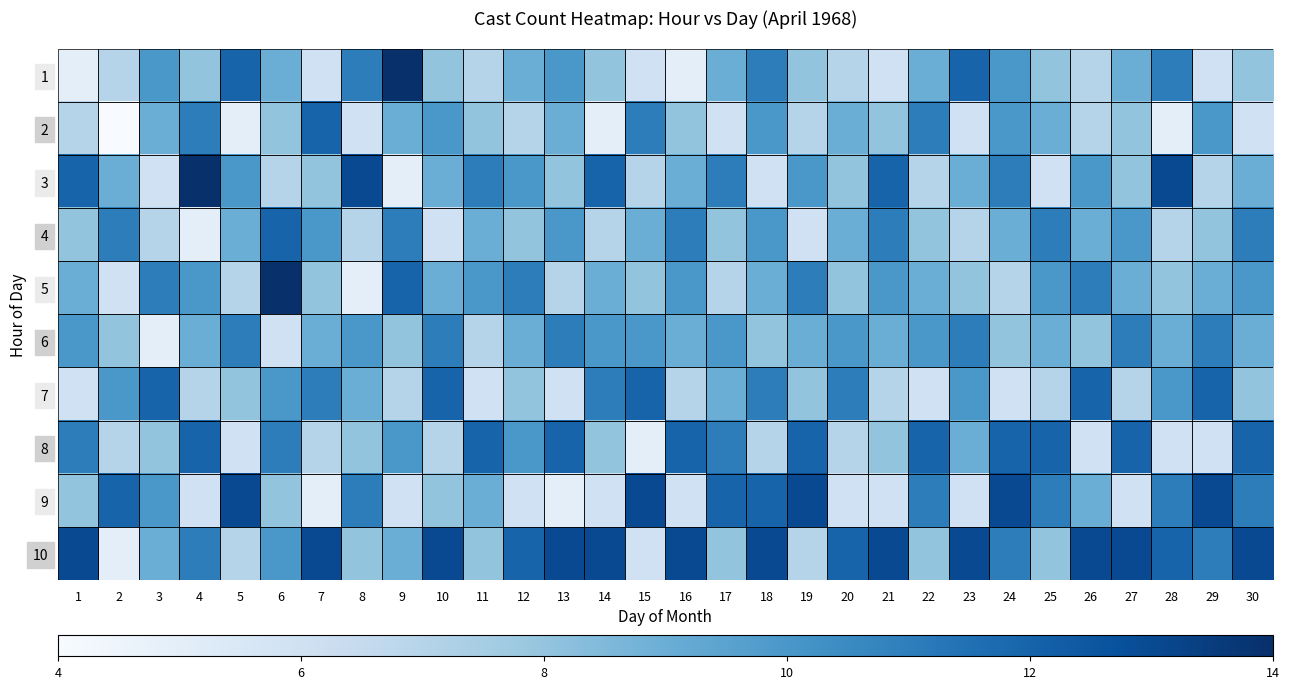

Reading left to right, what are all the values shown in this chart?

1: 1=5	2=7	3=10	4=8	5=12	6=9	7=6	8=11	9=14	10=8	11=7	12=9	13=10	14=8	15=6	16=5	17=9	18=11	19=8	20=7	21=6	22=9	23=12	24=10	25=8	26=7	27=9	28=11	29=6	30=8
2: 1=7	2=4	3=9	4=11	5=5	6=8	7=12	8=6	9=9	10=10	11=8	12=7	13=9	14=5	15=11	16=8	17=6	18=10	19=7	20=9	21=8	22=11	23=6	24=10	25=9	26=7	27=8	28=5	29=10	30=6
3: 1=12	2=9	3=6	4=14	5=10	6=7	7=8	8=13	9=5	10=9	11=11	12=10	13=8	14=12	15=7	16=9	17=11	18=6	19=10	20=8	21=12	22=7	23=9	24=11	25=6	26=10	27=8	28=13	29=7	30=9
4: 1=8	2=11	3=7	4=5	5=9	6=12	7=10	8=7	9=11	10=6	11=9	12=8	13=10	14=7	15=9	16=11	17=8	18=10	19=6	20=9	21=11	22=8	23=7	24=9	25=11	26=9	27=10	28=7	29=8	30=11
5: 1=9	2=6	3=11	4=10	5=7	6=14	7=8	8=5	9=12	10=9	11=10	12=11	13=7	14=9	15=8	16=10	17=7	18=9	19=11	20=8	21=10	22=9	23=8	24=7	25=10	26=11	27=9	28=8	29=9	30=10
6: 1=10	2=8	3=5	4=9	5=11	6=6	7=9	8=10	9=8	10=11	11=7	12=9	13=11	14=10	15=10	16=9	17=10	18=8	19=9	20=10	21=9	22=10	23=11	24=8	25=9	26=8	27=11	28=9	29=11	30=9
7: 1=6	2=10	3=12	4=7	5=8	6=10	7=11	8=9	9=7	10=12	11=6	12=8	13=6	14=11	15=12	16=7	17=9	18=11	19=8	20=11	21=7	22=6	23=10	24=6	25=7	26=12	27=7	28=10	29=12	30=8
8: 1=11	2=7	3=8	4=12	5=6	6=11	7=7	8=8	9=10	10=7	11=12	12=10	13=12	14=8	15=5	16=12	17=11	18=7	19=12	20=7	21=8	22=12	23=9	24=12	25=12	26=6	27=12	28=6	29=6	30=12
9: 1=8	2=12	3=10	4=6	5=13	6=8	7=5	8=11	9=6	10=8	11=9	12=6	13=5	14=6	15=13	16=6	17=12	18=12	19=13	20=6	21=6	22=11	23=6	24=13	25=11	26=9	27=6	28=11	29=13	30=11
10: 1=13	2=5	3=9	4=11	5=7	6=10	7=13	8=8	9=9	10=13	11=8	12=12	13=13	14=13	15=6	16=13	17=8	18=13	19=7	20=12	21=13	22=8	23=13	24=11	25=8	26=13	27=13	28=12	29=11	30=13